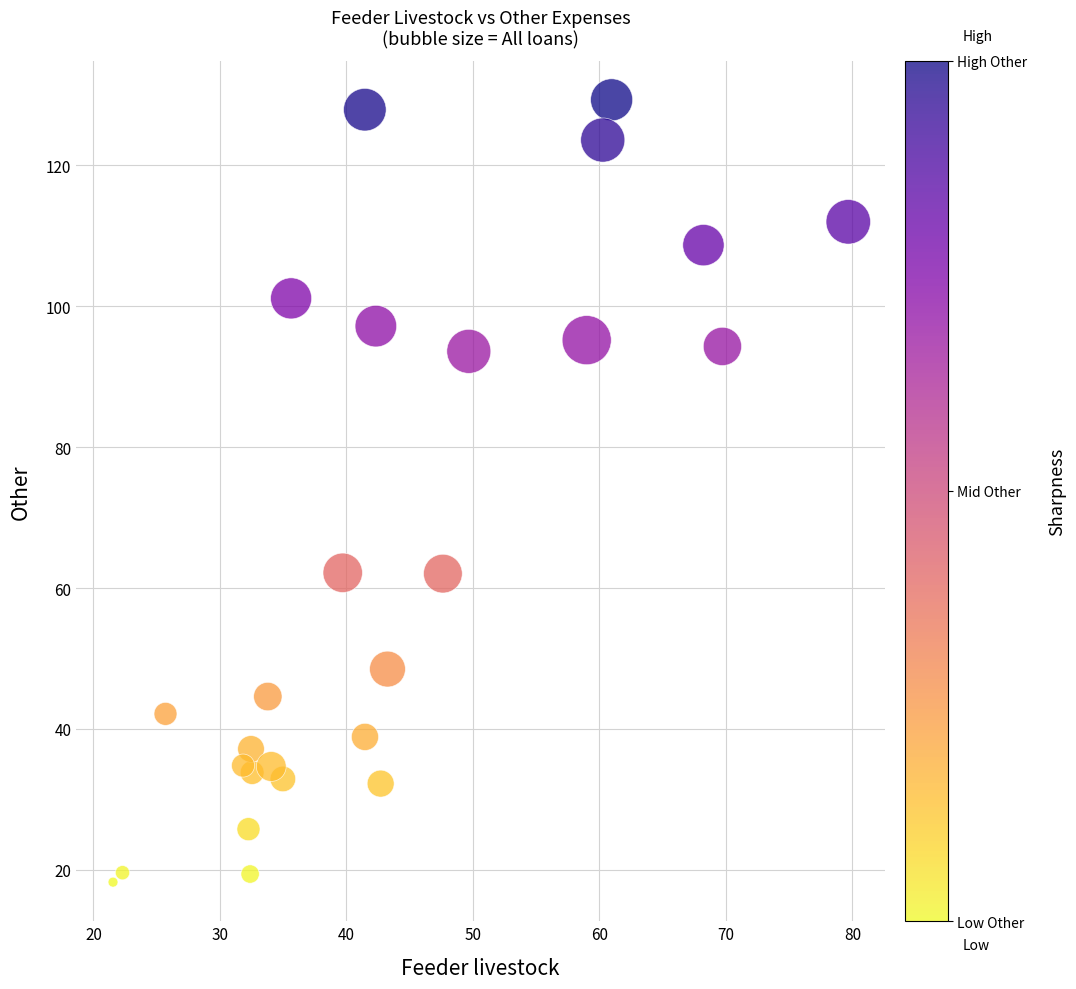

What is the range of X values (max minus min)?

58.1